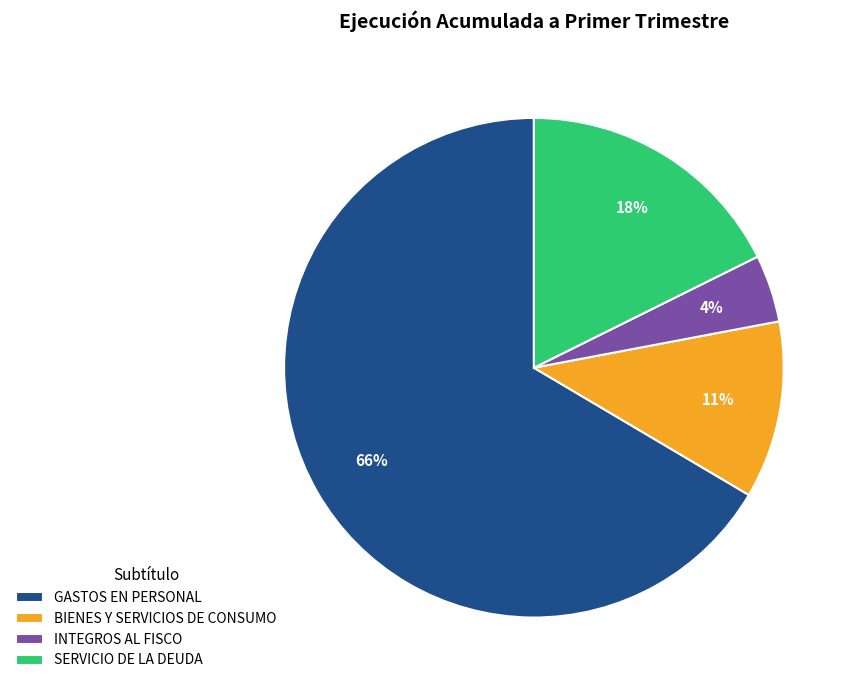

How many slices are in this pie chart?

4